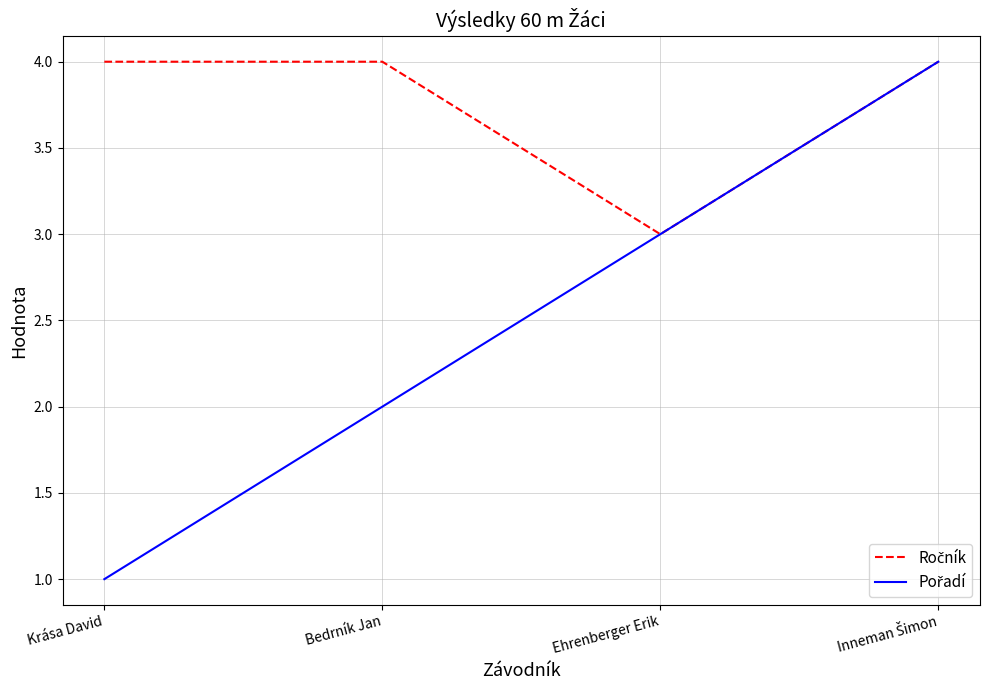

What is the total value across all series at Krása David?

5